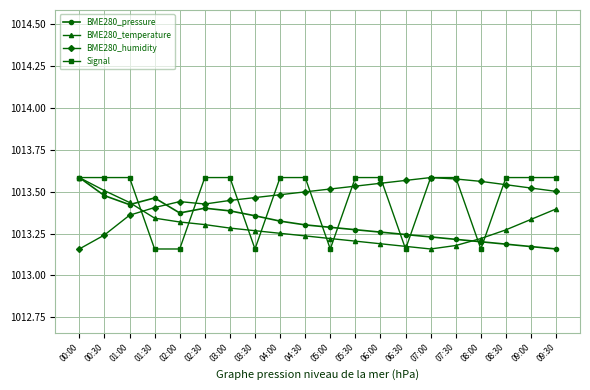

At 04:00, list the series in order from smallest to largest.

BME280_temperature, BME280_pressure, BME280_humidity, Signal